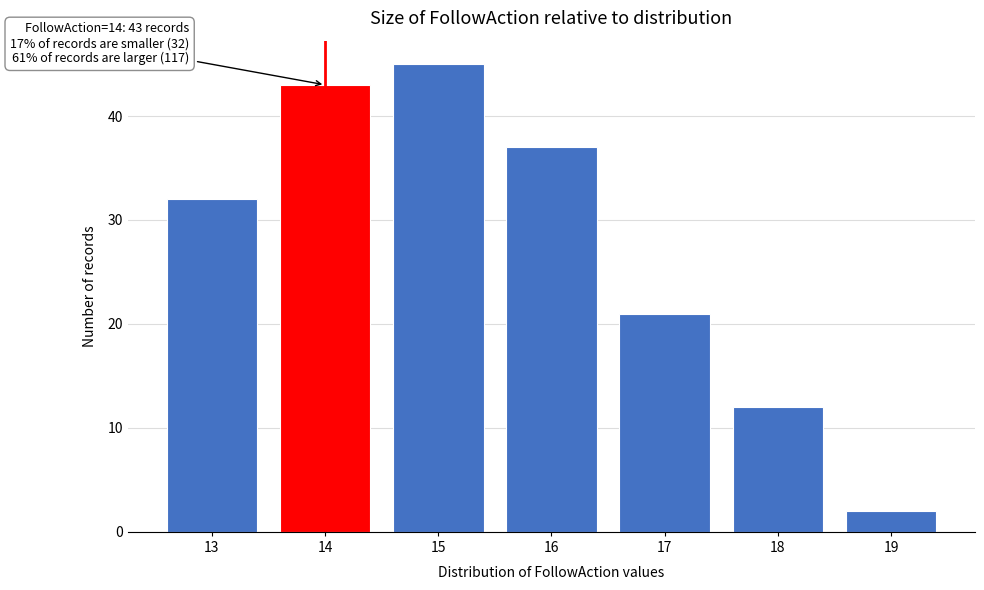

Reading left to right, list all the values displayed in this chart.

13=32	14=43	15=45	16=37	17=21	18=12	19=2